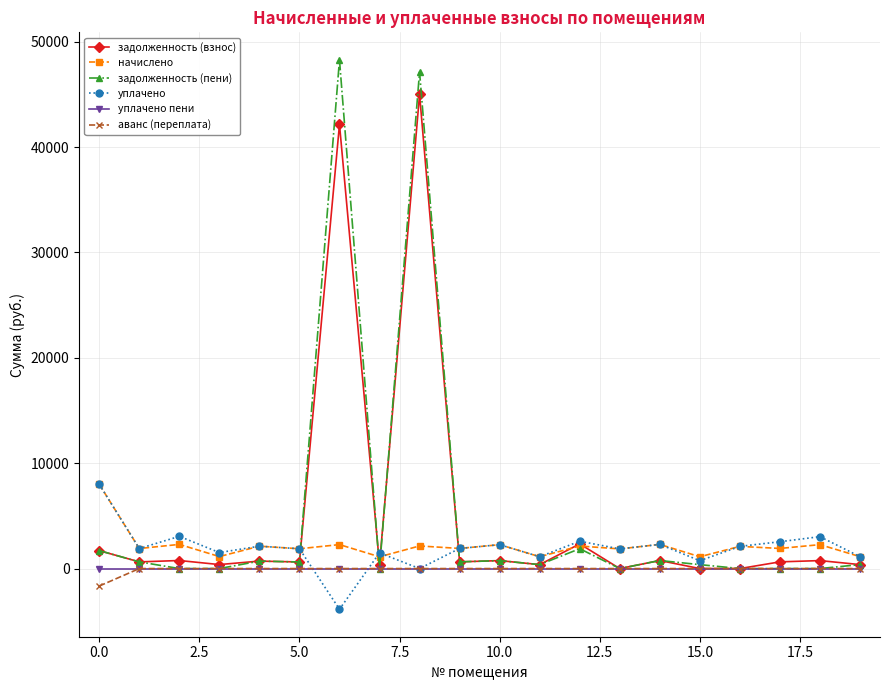

True or false: начислено and уплачено пени intersect in this chart.

False